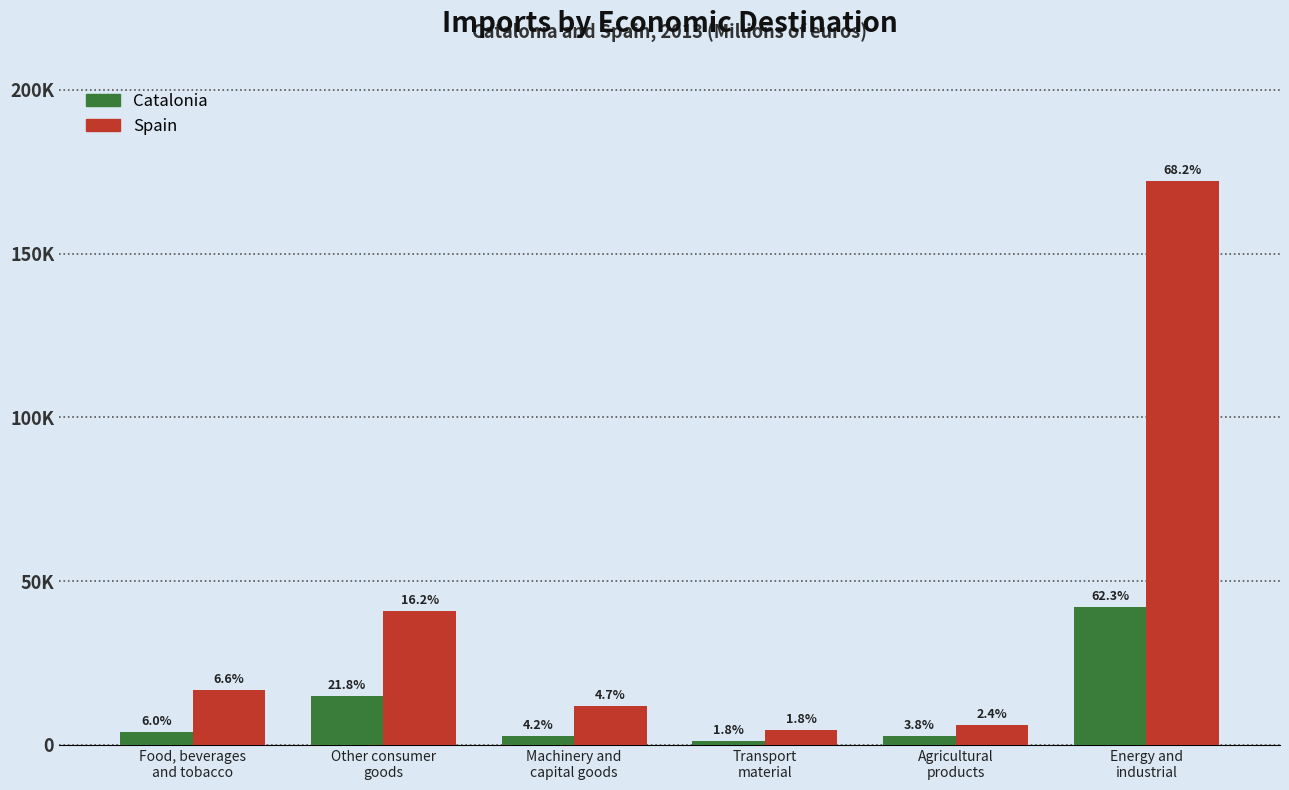

Does the chart contain any negative values?

No